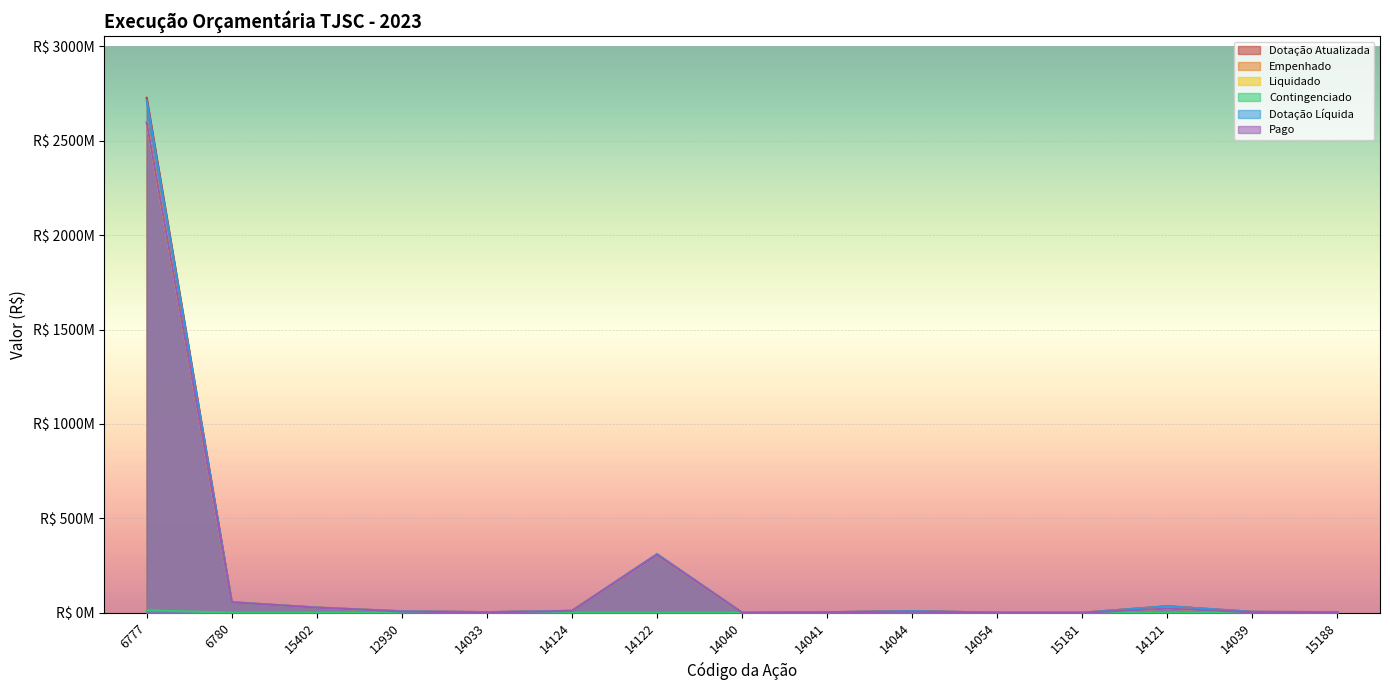

What is the label of the 9th point from the left?

14041